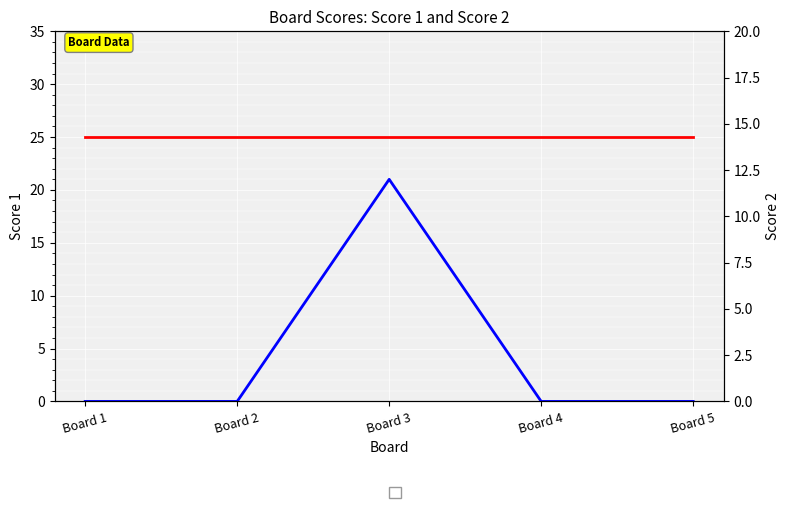

Is this an area chart (filled region under the line)?

No